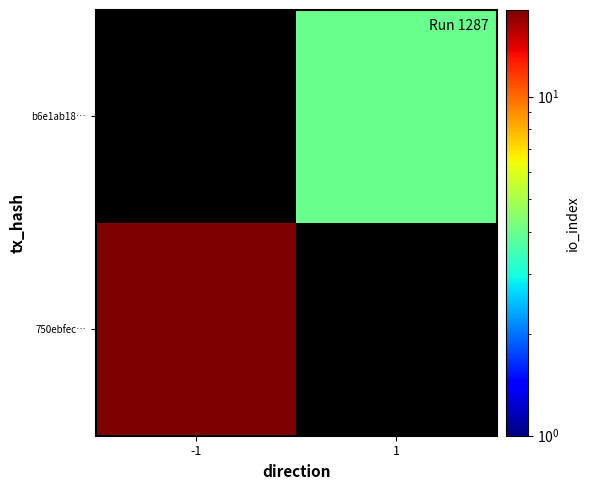

Read the 750ebfec… value at -1.

18.0